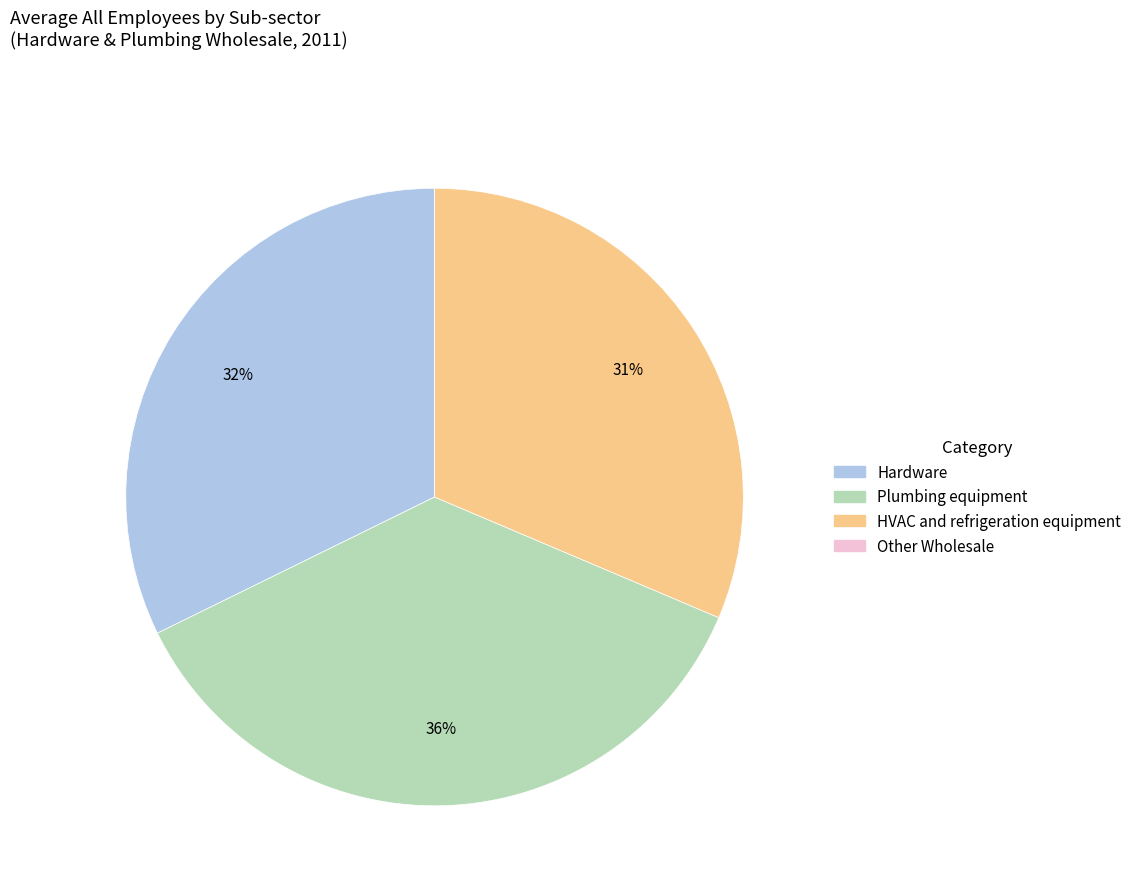

Is there a majority slice in this chart?

No